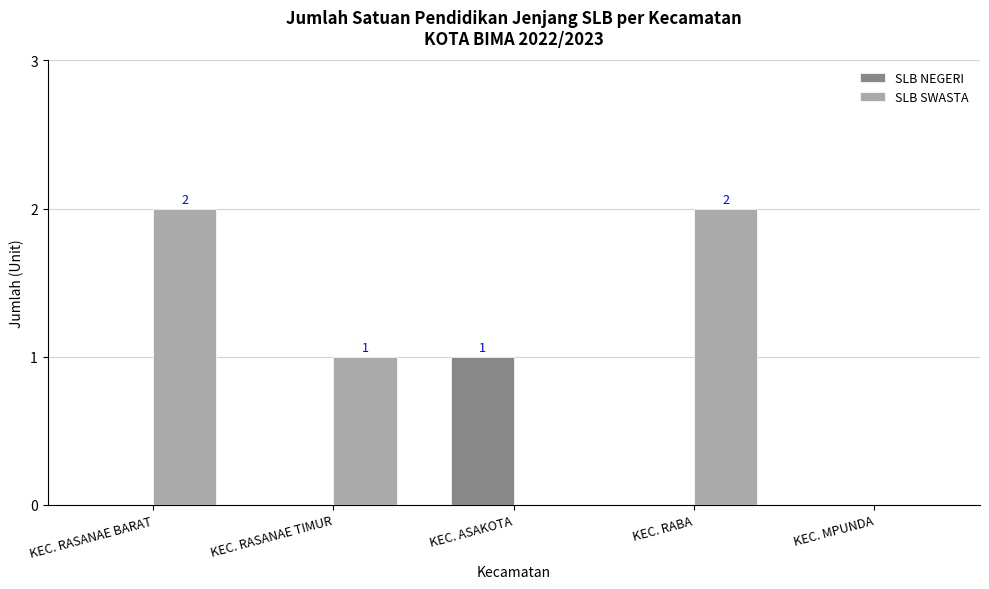

True or false: SLB SWASTA has a value of 2 at KEC. RASANAE BARAT.

True